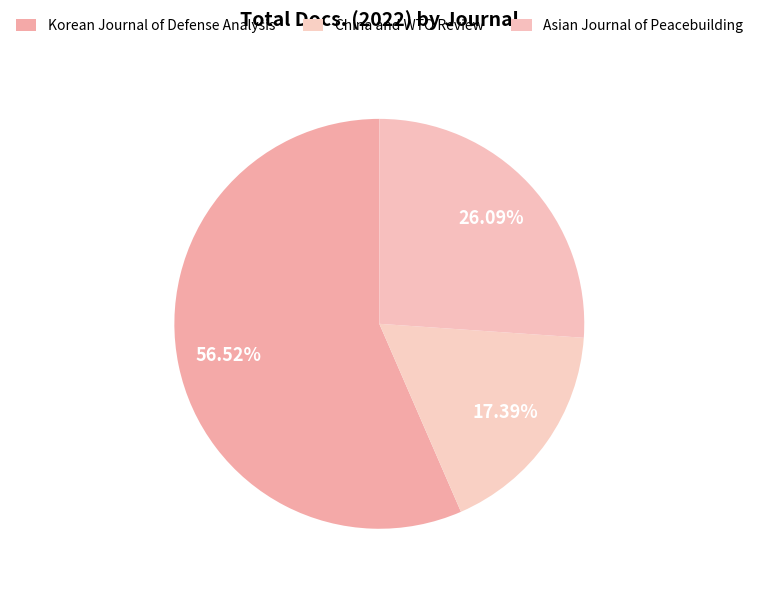

How many segments does this pie chart have?

3